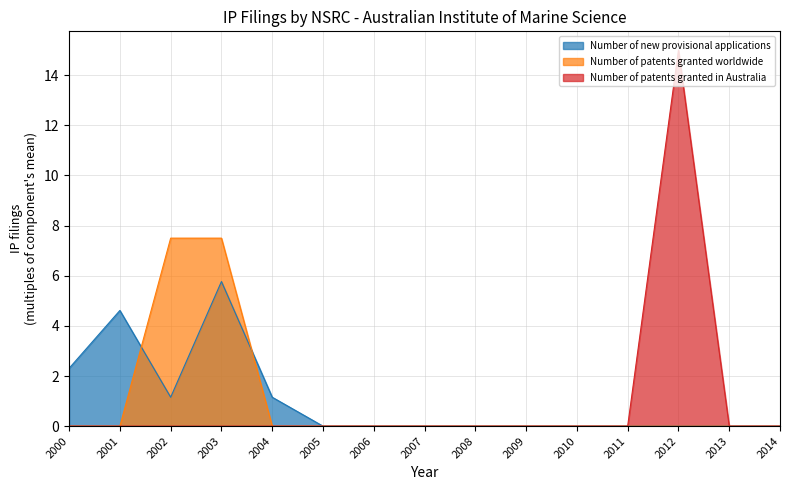

How many data points does each series have?

15